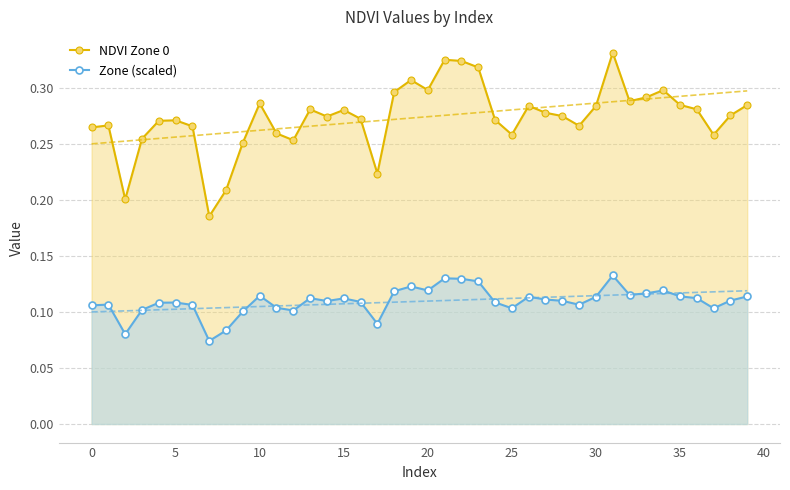

How many data points does each series have?

40